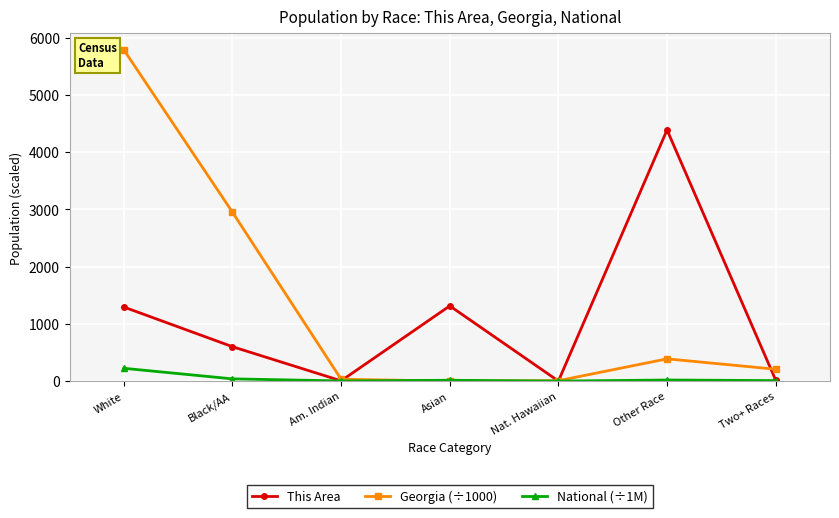

What is the smallest value displayed?

0.5